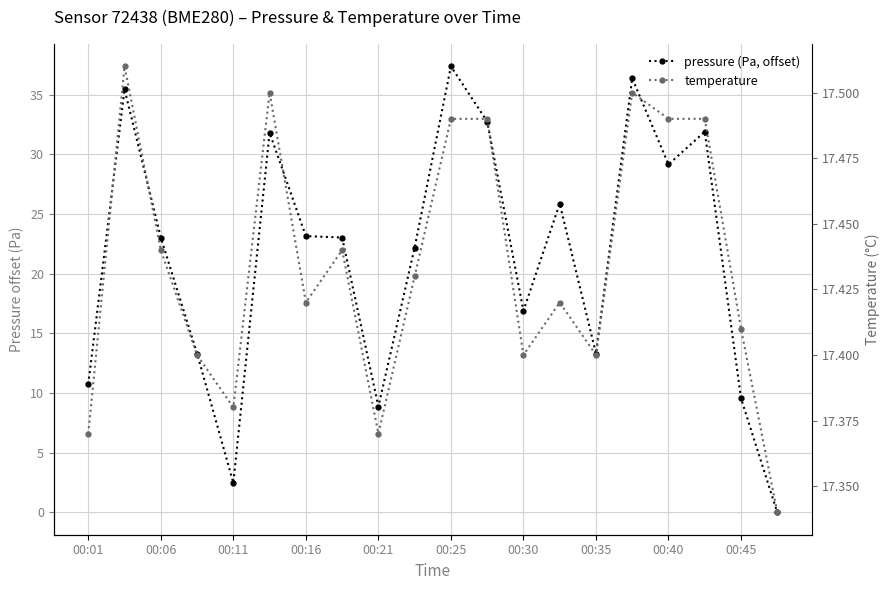

Reading left to right, list all the values displayed in this chart.

pressure (Pa, offset): 10.8	35.4	23.0	13.3	2.5	31.8	23.1	23.0	8.9	22.2	37.4	32.8	16.9	25.9	13.3	36.4	29.1	31.9	9.6	0.0
temperature: 17.4	17.5	17.4	17.4	17.4	17.5	17.4	17.4	17.4	17.4	17.5	17.5	17.4	17.4	17.4	17.5	17.5	17.5	17.4	17.3